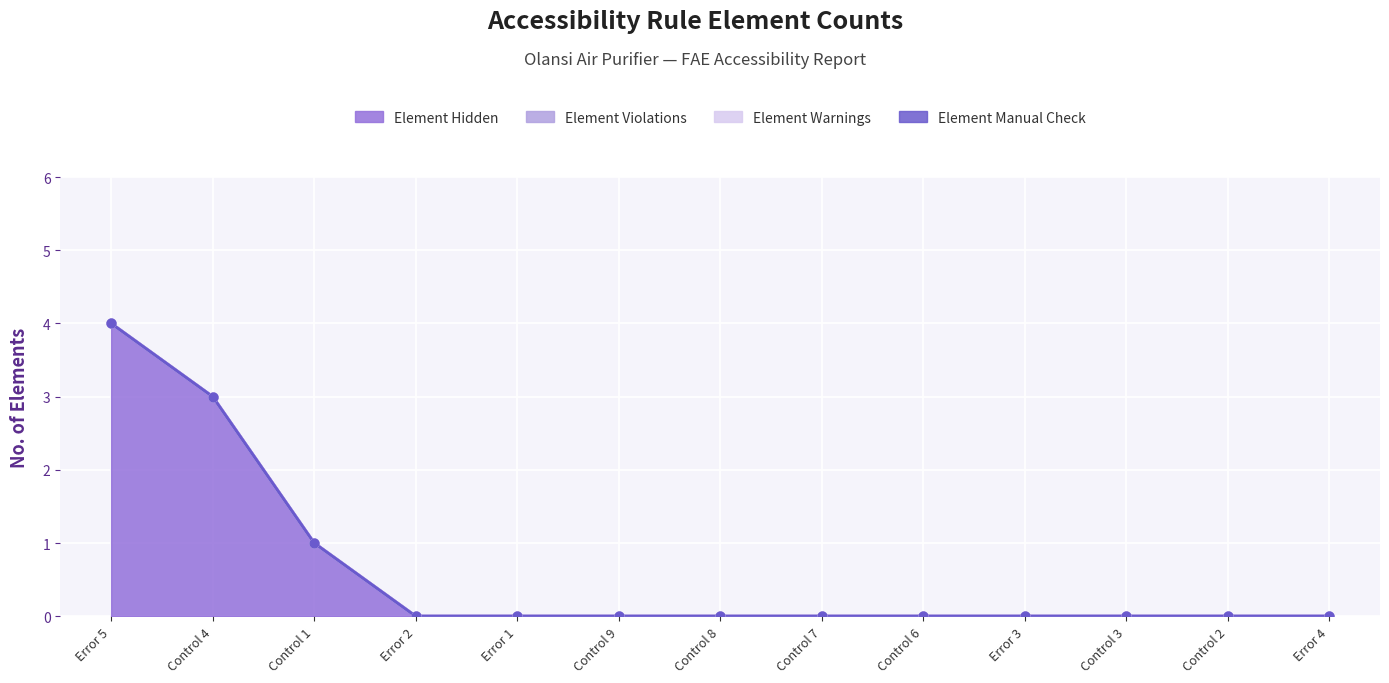

Which series has the largest Y range (max minus min)?

Element Hidden